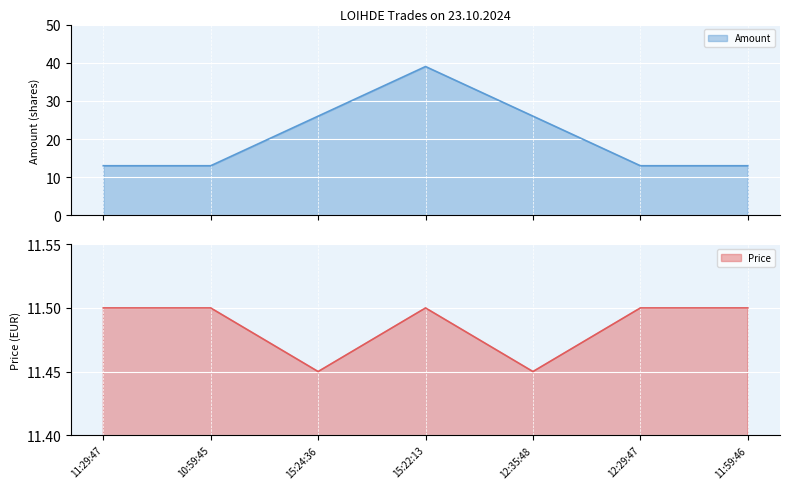

What is the value of the Price point at the 1st from the left?

11.5